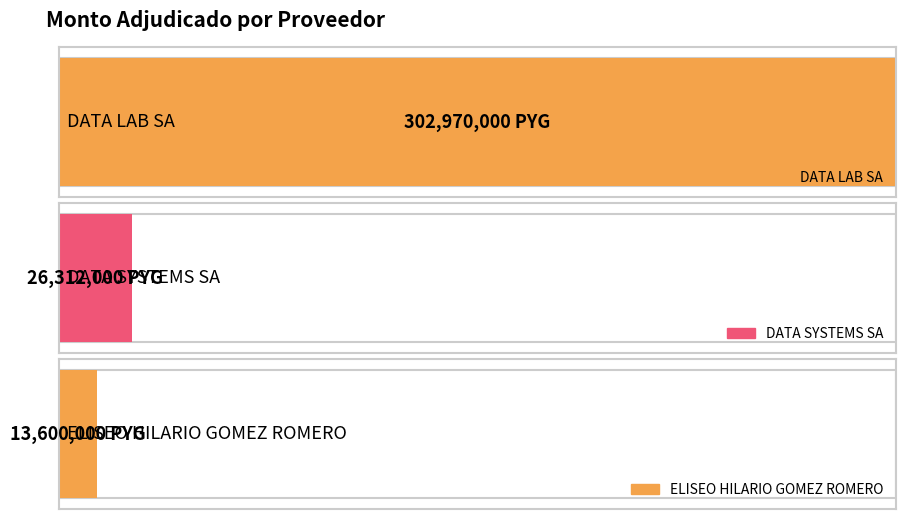

At which category does the chart reach its peak across all series?

DATA LAB SA